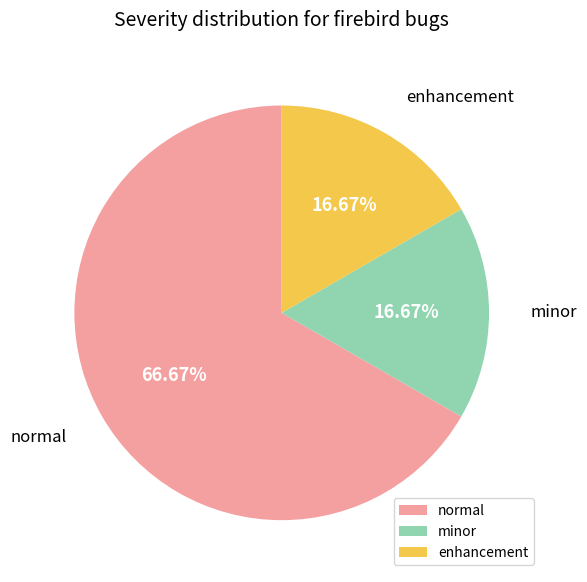

Which has a higher value, minor or normal?

normal